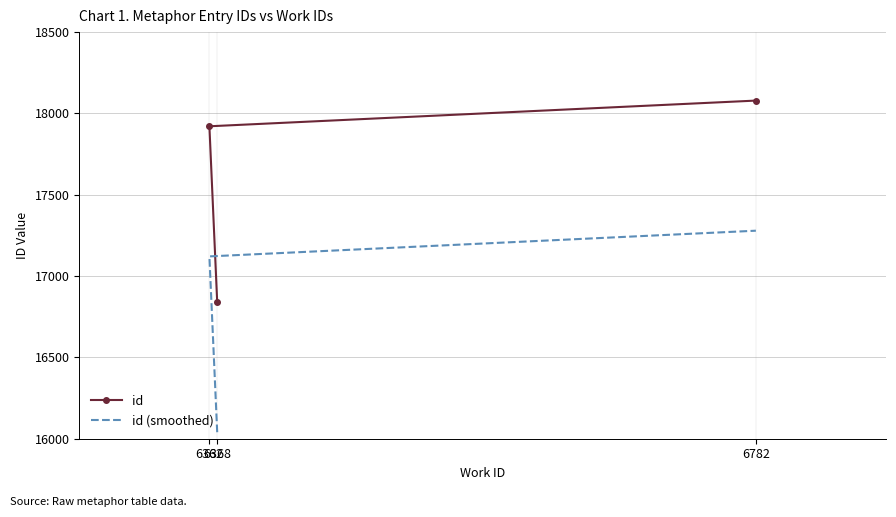

Which category has the lowest value across all series?

6368